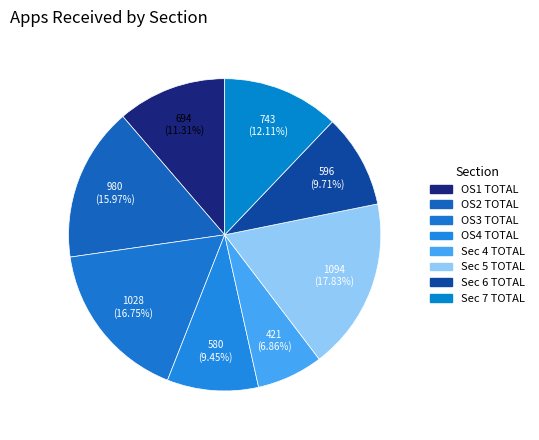

Which category has the smallest portion of the pie?

Sec 4 TOTAL